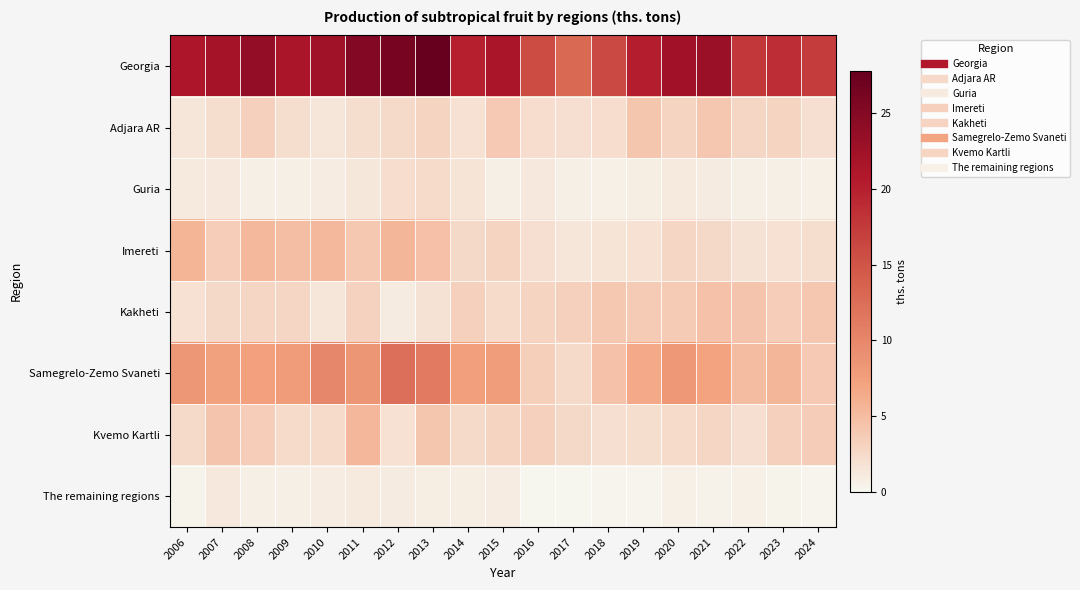

Reading right to left, extract all data points from this chart.

Georgia: 2024=17.2	2023=18.7	2022=17.8	2021=23.1	2020=22.3	2019=20.3	2018=16.0	2017=13.0	2016=15.8	2015=21.4	2014=20.1	2013=27.8	2012=26.2	2011=25.3	2010=22.4	2009=21.4	2008=23.7	2007=22.1	2006=21.2
Adjara AR: 2024=2.0	2023=3.0	2022=2.9	2021=4.1	2020=3.0	2019=4.2	2018=2.2	2017=2.0	2016=2.2	2015=3.9	2014=1.9	2013=3.0	2012=2.4	2011=2.1	2010=1.5	2009=2.1	2008=3.2	2007=2.1	2006=1.5
Guria: 2024=0.6	2023=0.7	2022=0.7	2021=1.0	2020=1.1	2019=0.8	2018=0.6	2017=0.7	2016=1.2	2015=0.7	2014=1.6	2013=2.3	2012=2.2	2011=1.4	2010=0.9	2009=0.7	2008=0.7	2007=1.2	2006=1.1
Imereti: 2024=2.1	2023=1.9	2022=1.8	2021=2.6	2020=2.8	2019=1.9	2018=1.6	2017=1.5	2016=2.0	2015=3.0	2014=2.6	2013=4.6	2012=5.5	2011=4.0	2010=5.3	2009=4.8	2008=5.3	2007=3.5	2006=5.6
Kakheti: 2024=4.1	2023=3.5	2022=4.3	2021=4.5	2020=3.8	2019=3.7	2018=4.0	2017=3.3	2016=3.0	2015=2.3	2014=3.2	2013=1.8	2012=1.0	2011=3.1	2010=1.5	2009=2.9	2008=2.9	2007=2.5	2006=1.9
Samegrelo-Zemo Svaneti: 2024=3.9	2023=5.5	2022=4.9	2021=7.1	2020=8.2	2019=6.6	2018=4.5	2017=2.4	2016=3.4	2015=7.8	2014=7.6	2013=11.2	2012=12.3	2011=8.4	2010=10.0	2009=7.9	2008=7.4	2007=7.3	2006=8.3
Kvemo Kartli: 2024=3.6	2023=3.3	2022=2.0	2021=2.8	2020=2.3	2019=2.1	2018=2.0	2017=2.5	2016=3.2	2015=3.0	2014=2.4	2013=4.2	2012=1.9	2011=5.4	2010=2.3	2009=2.3	2008=3.5	2007=4.3	2006=2.4
The remaining regions: 2024=0.3	2023=0.4	2022=0.6	2021=0.5	2020=0.6	2019=0.3	2018=0.3	2017=0.2	2016=0.2	2015=0.9	2014=0.8	2013=0.8	2012=1.0	2011=1.1	2010=0.9	2009=0.7	2008=0.7	2007=1.2	2006=0.4